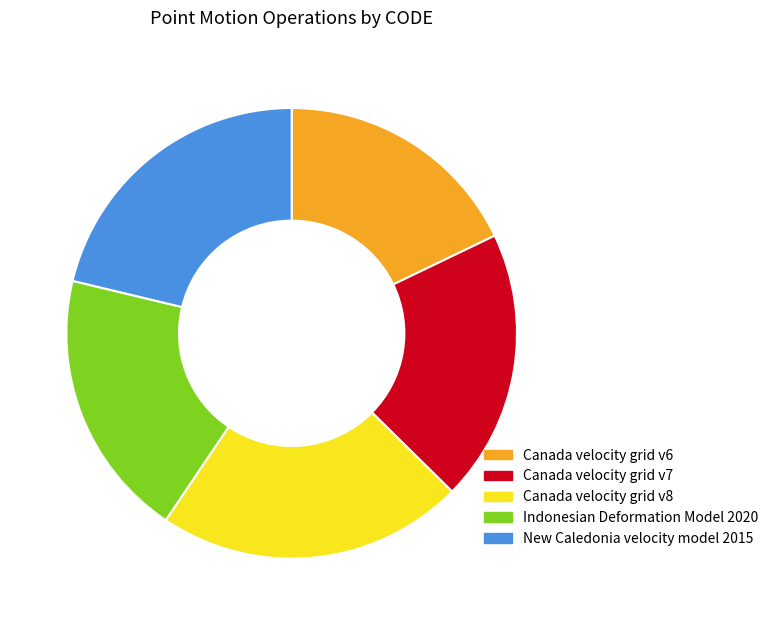

How many slices are in this pie chart?

5